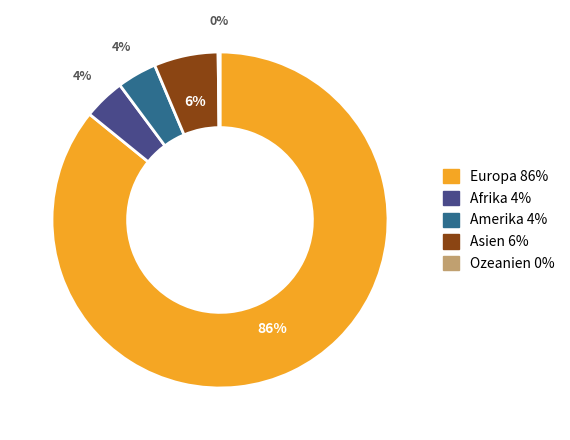

Is there any slice that represents more than half of the pie?

Yes